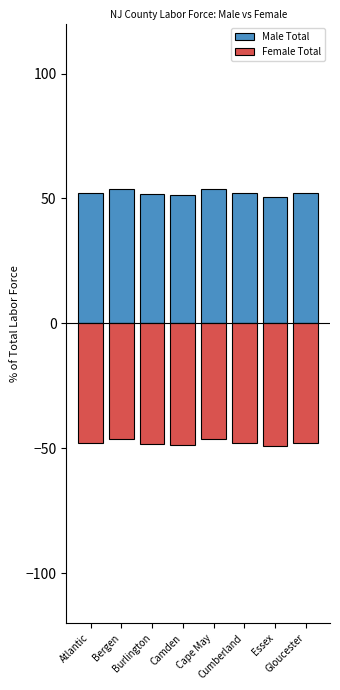

What is the value of the Male Total bar at the 2nd from the left?

53.6